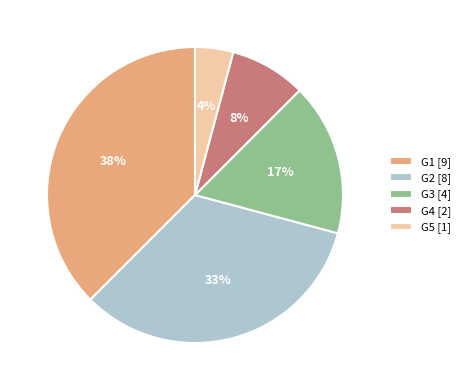

Which slice is the largest?

G1